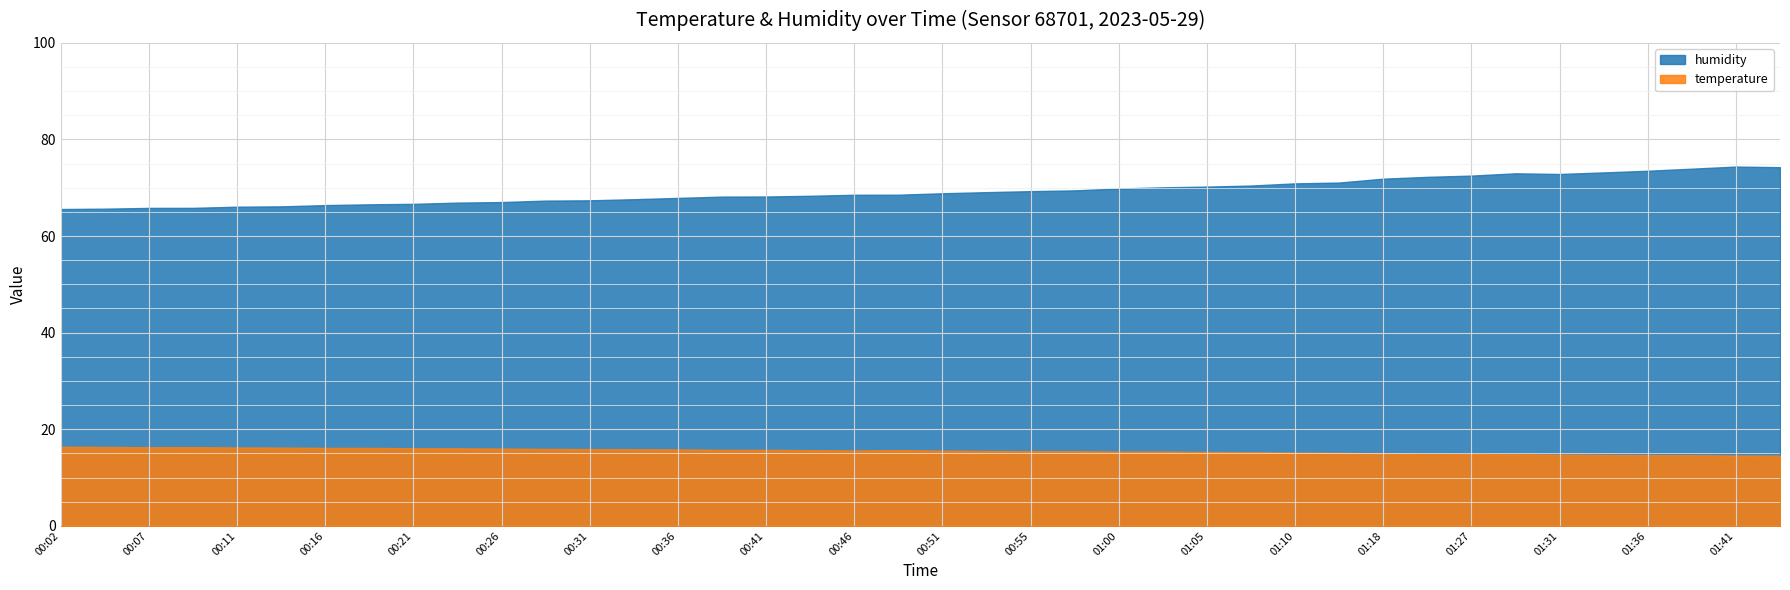

Between 00:28 and 01:18, which series saw the biggest shift?

humidity